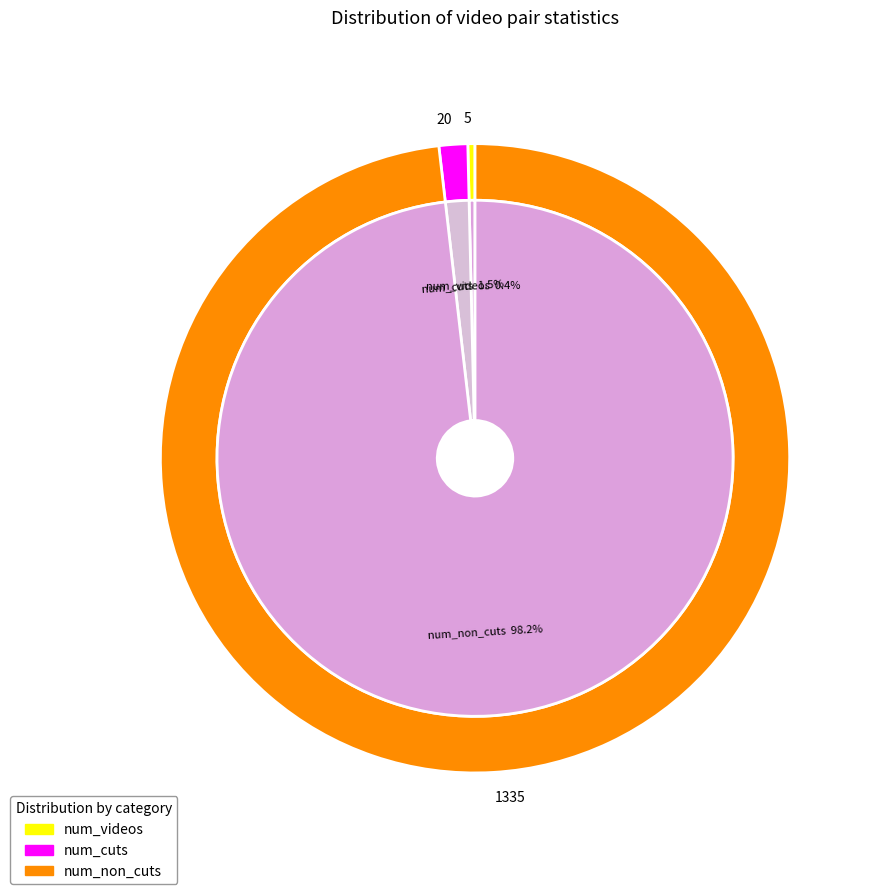

Combined, what portion of the pie is num_cuts and num_non_cuts?

99.6%